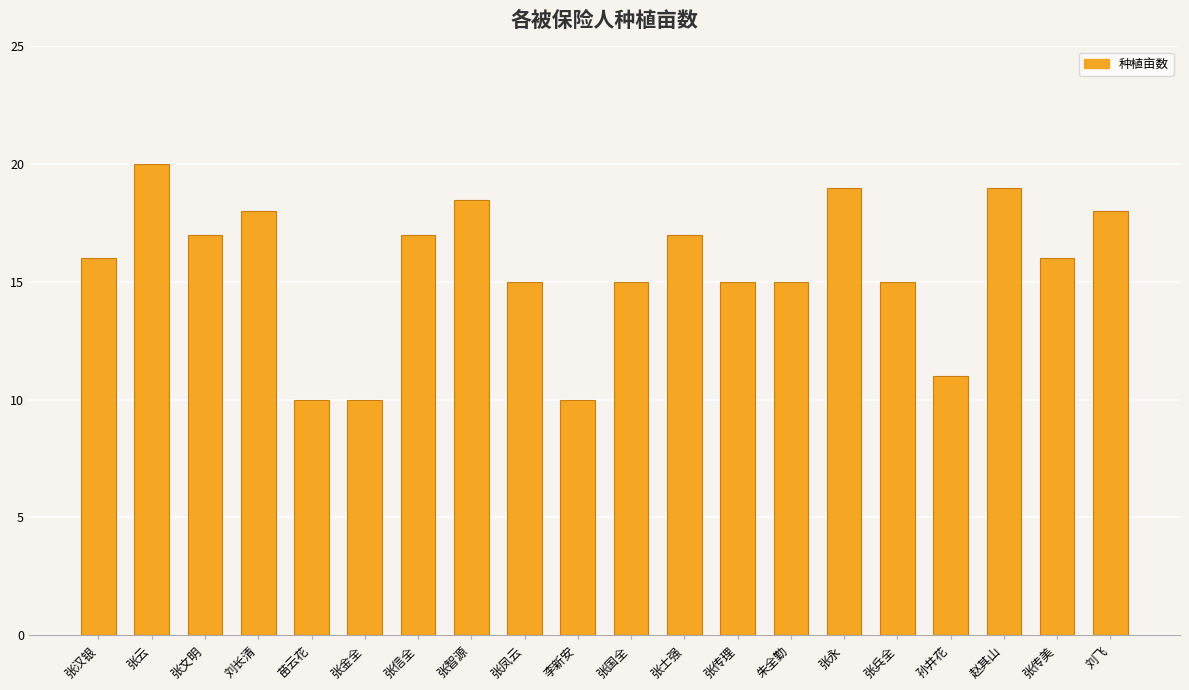

The value at 张士强 is 25.7. True or false?

False